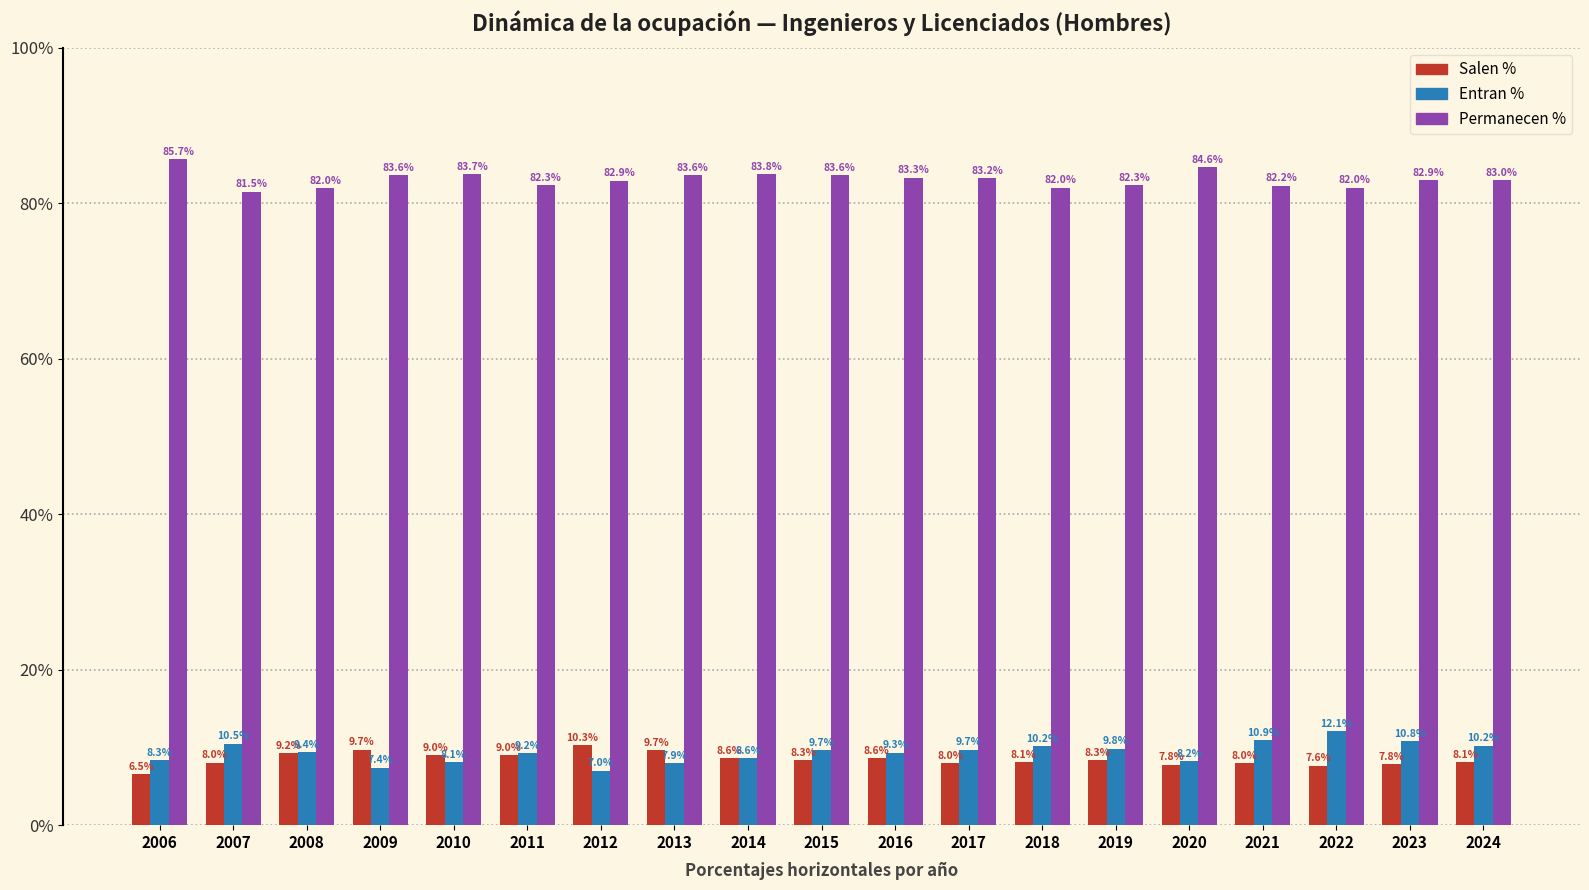

What is the sum of the Entran % values at 2018 and 2010?

18.3